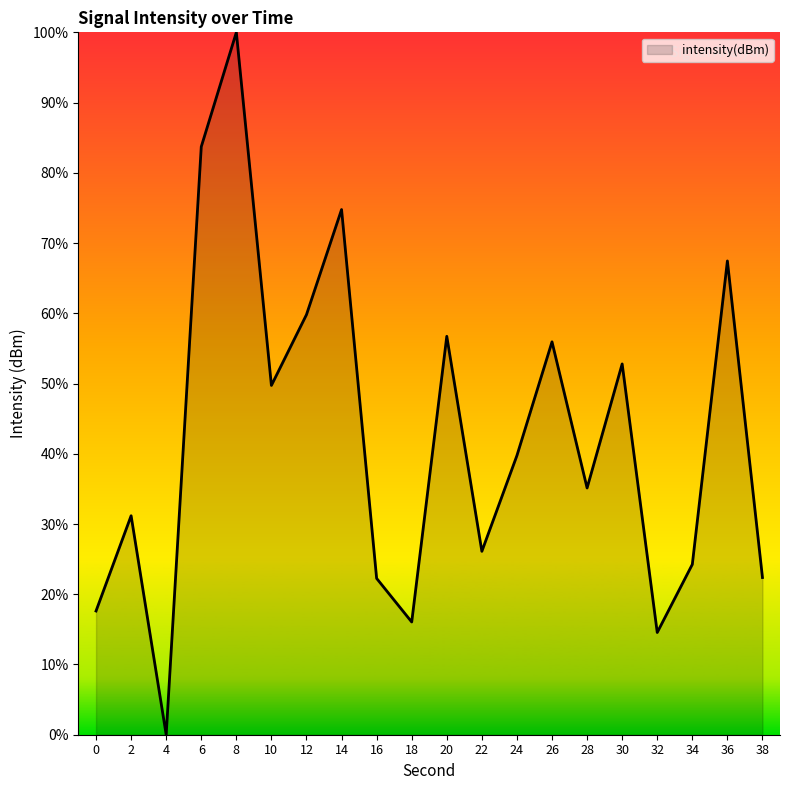

What is the difference between the maximum and minimum values?

100.0